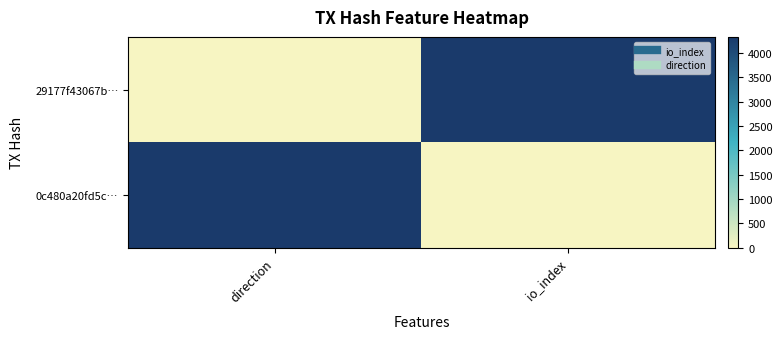

At how many categories does at least one series exceed 0?

2